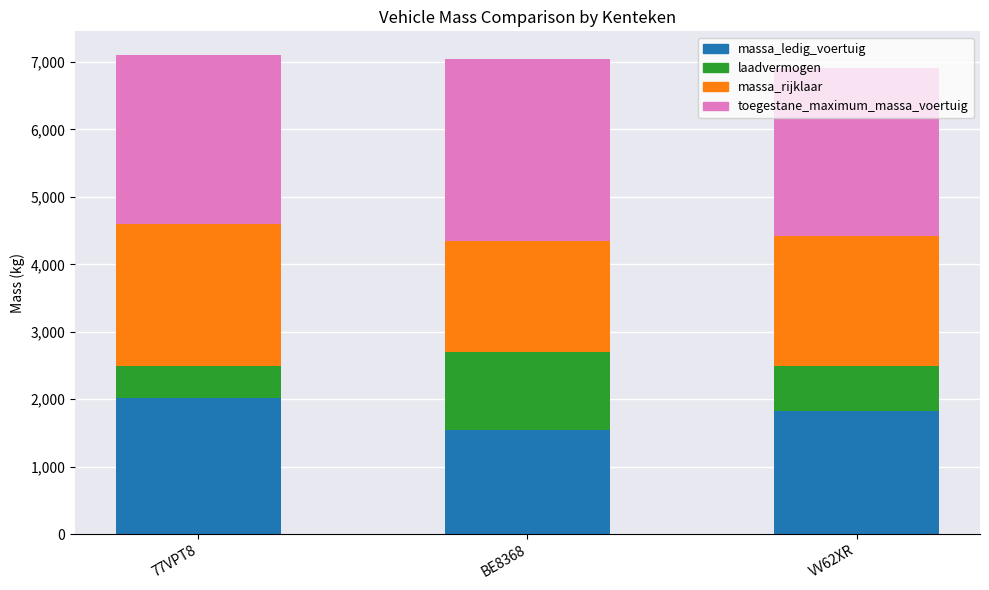

List the labels in order of massa_ledig_voertuig value, largest first.

77VPT8, VV62XR, BE8368